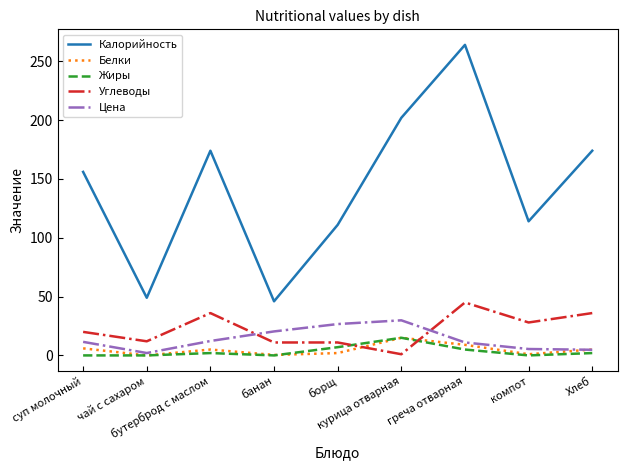

The value of Углеводы at чай с сахаром is 12.0. True or false?

True